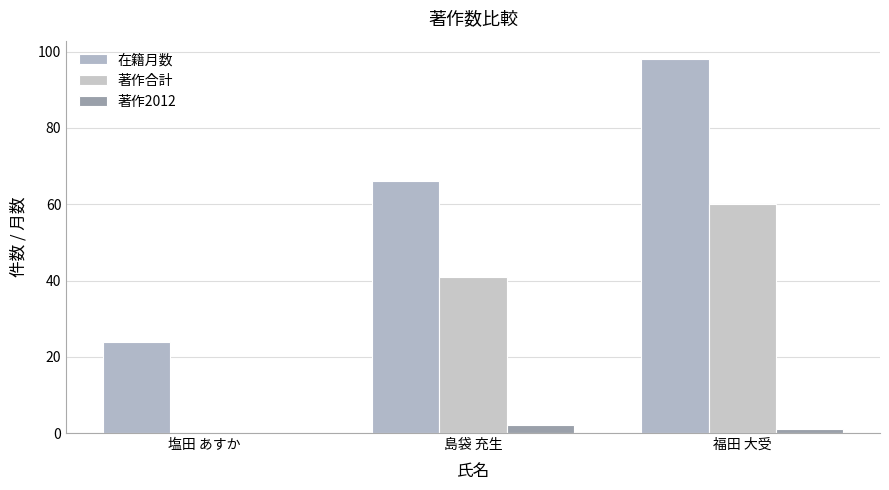

What position from the right is 塩田 あすか?

3